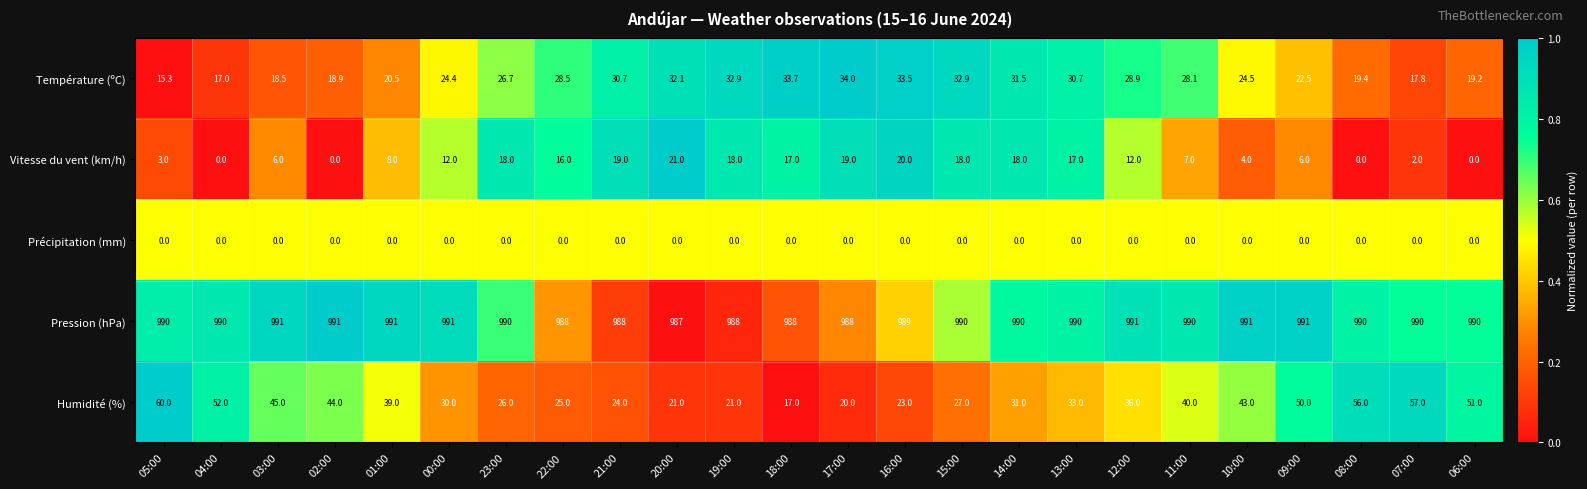

What is the difference between the highest and lowest values at 07:00?

990.0